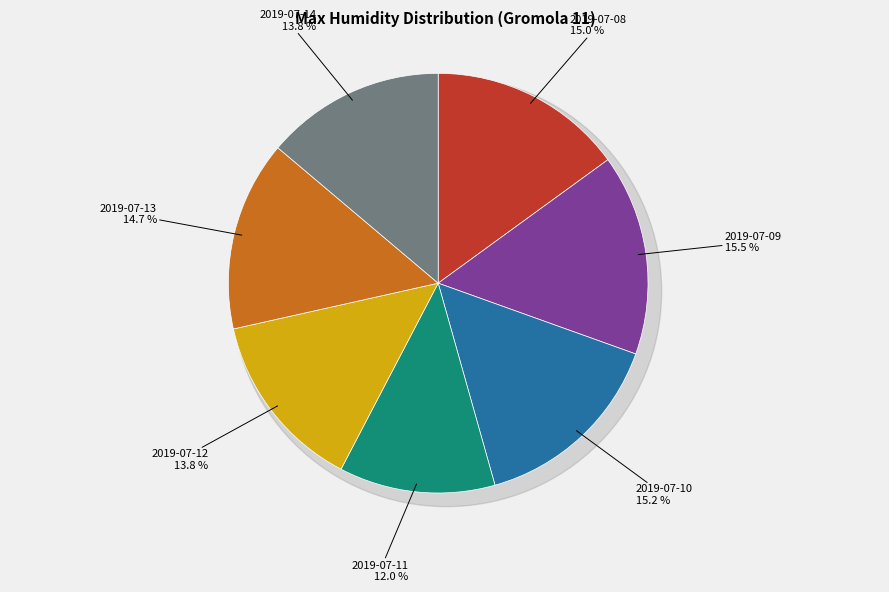

Approximately how many times larger is the value at 2019-07-11 compared to 2019-07-08?

0.8